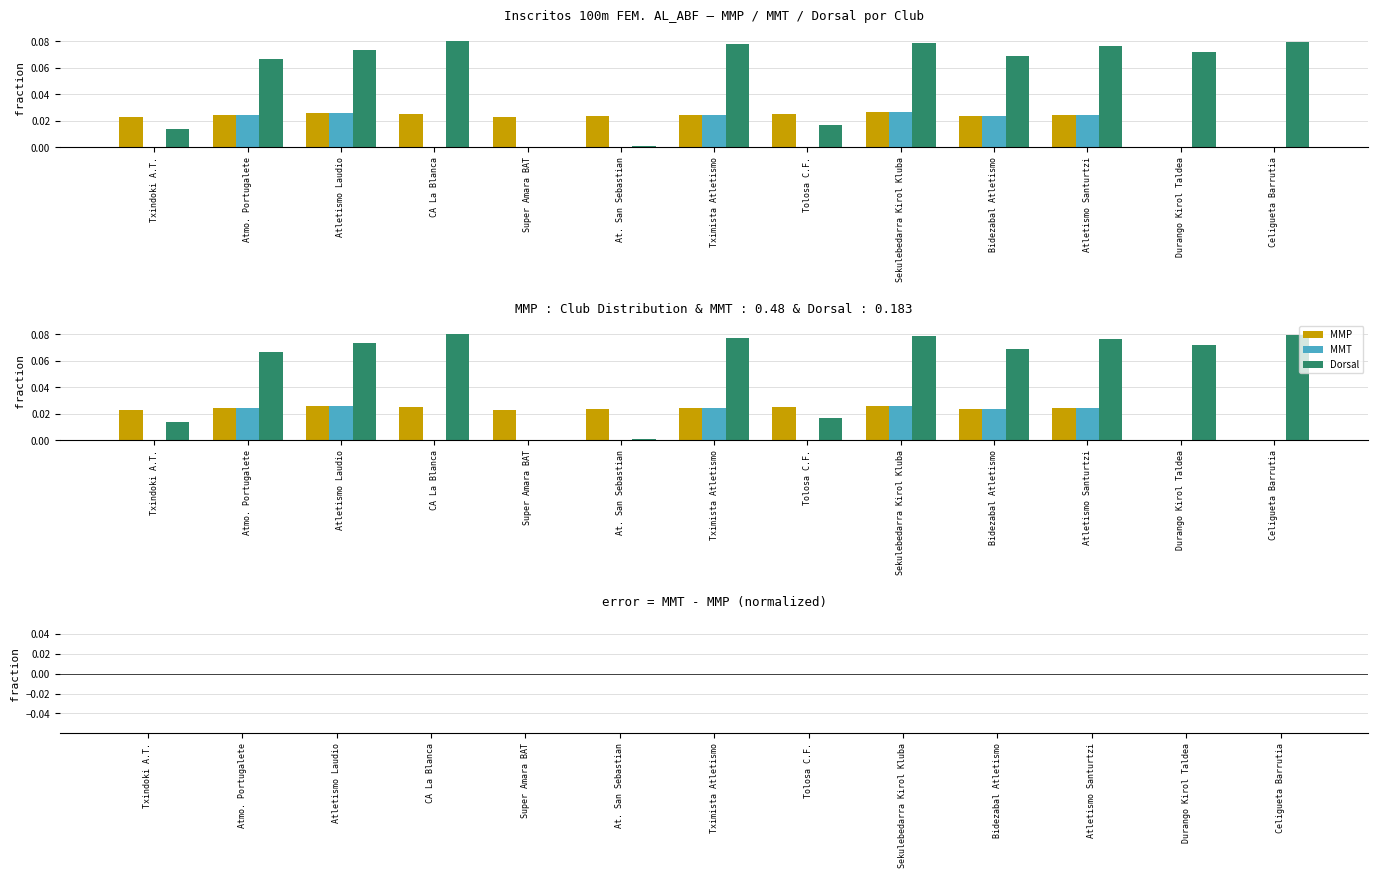

Which series has the largest total across all categories?

Dorsal